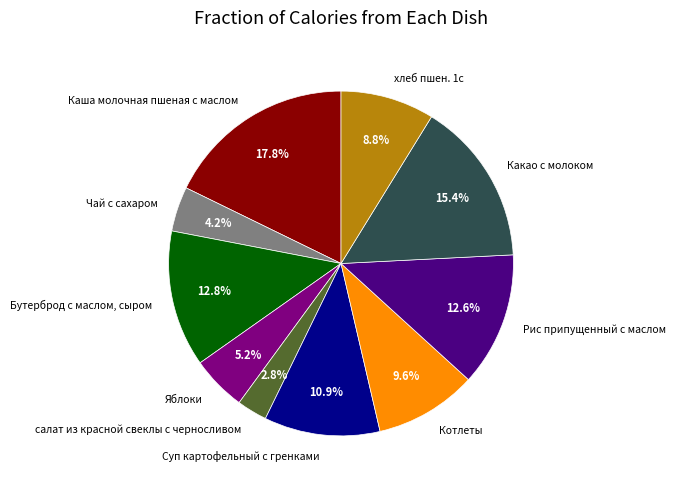

To the nearest percent, what percentage of the pie is Какао с молоком?

15%